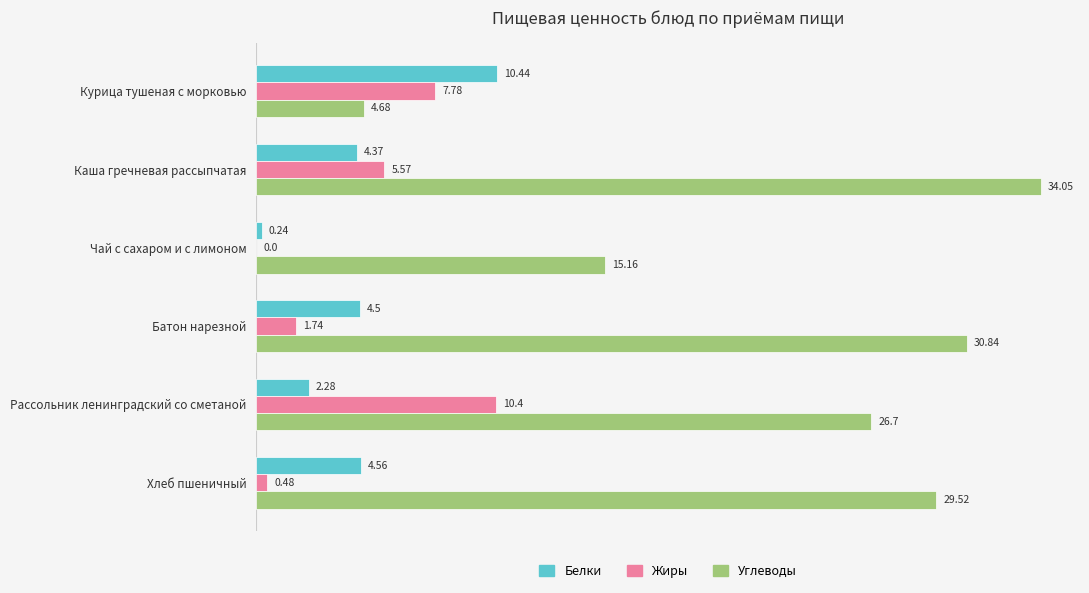

At which category is the sum across all series the highest?

Каша гречневая рассыпчатая